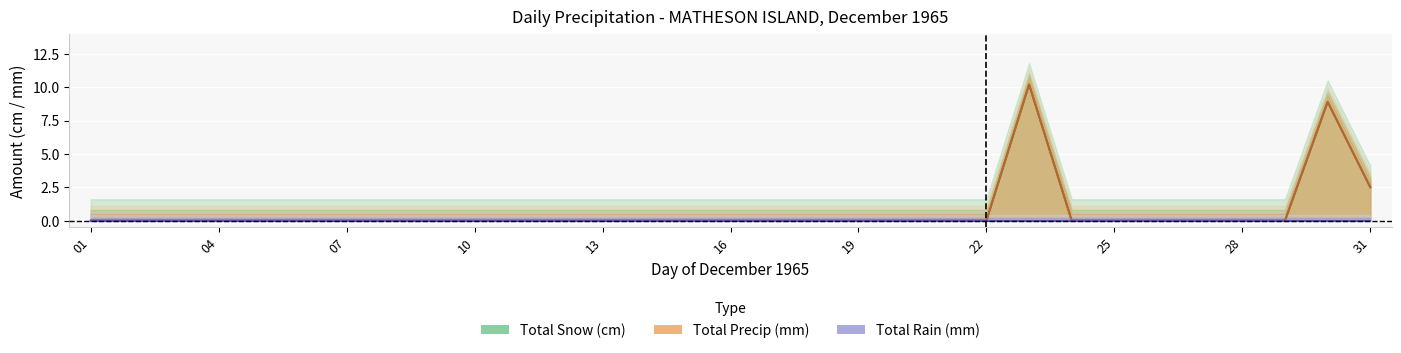

How many data points does each series have?

31